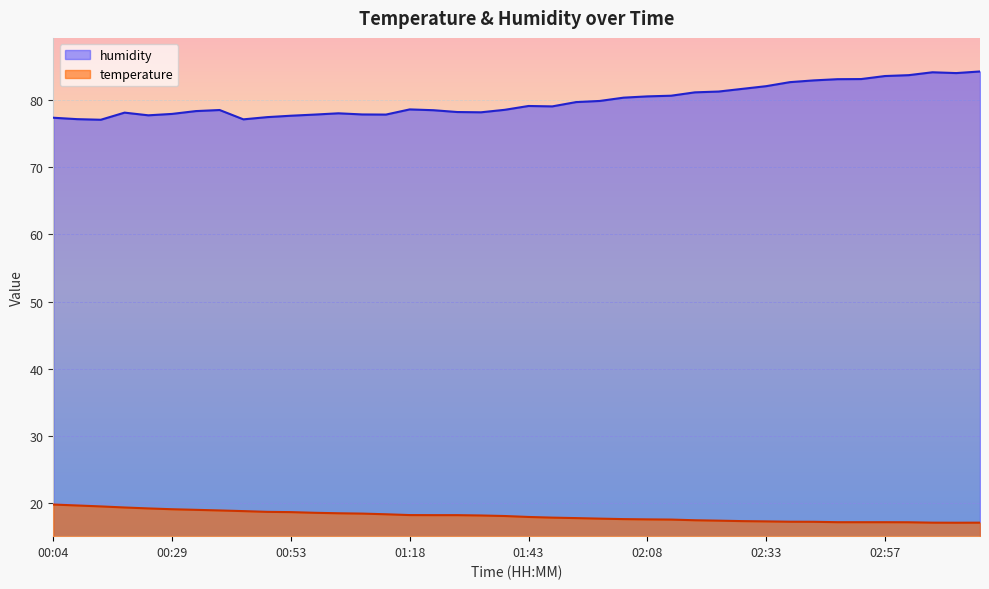

What is the spread (max minus min) of values at 00:14?

57.6